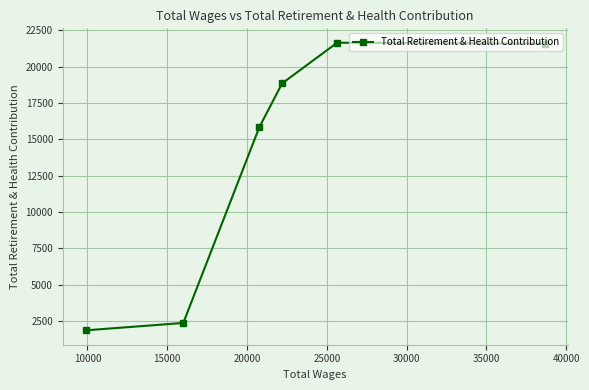

What is the maximum value shown in the chart?

21659